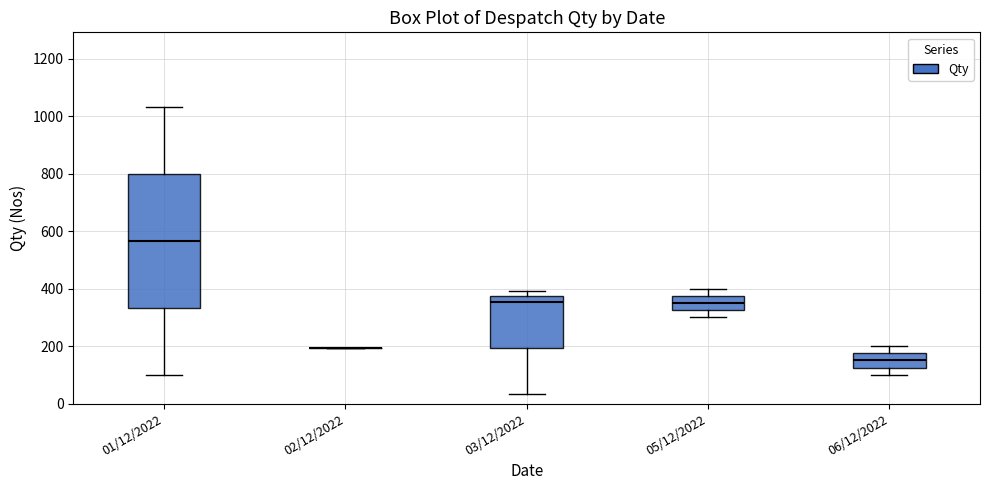

Comparing the boxes themselves (not the whiskers), which one is the tallest?

01/12/2022